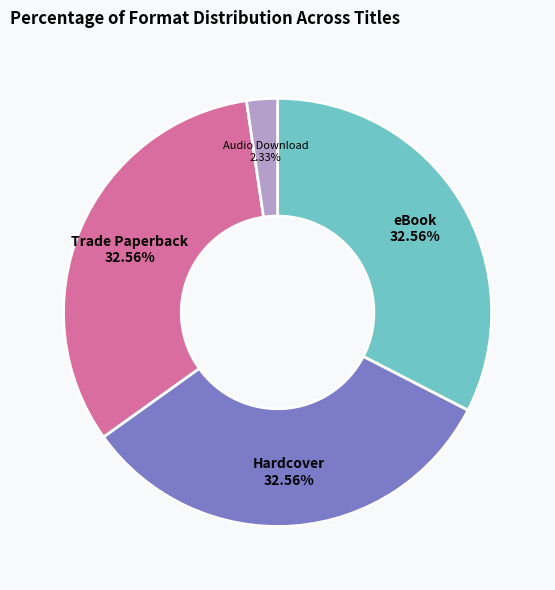

What is the ratio of the value at Audio Download to the value at Hardcover?

0.1